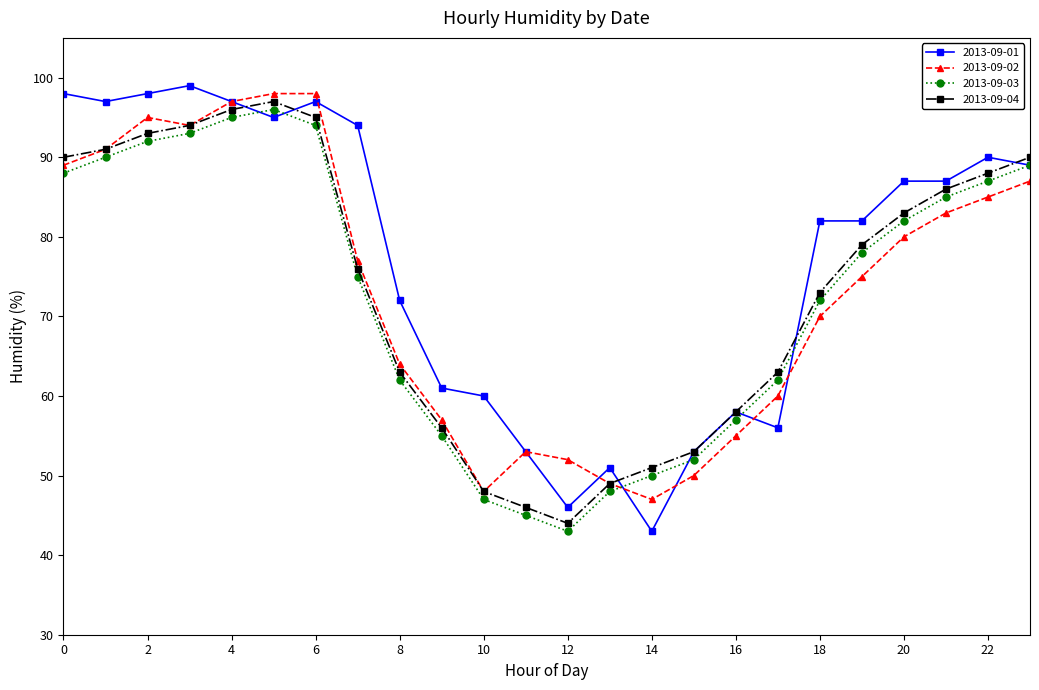

What are all the series names shown in the legend?

2013-09-01, 2013-09-02, 2013-09-03, 2013-09-04